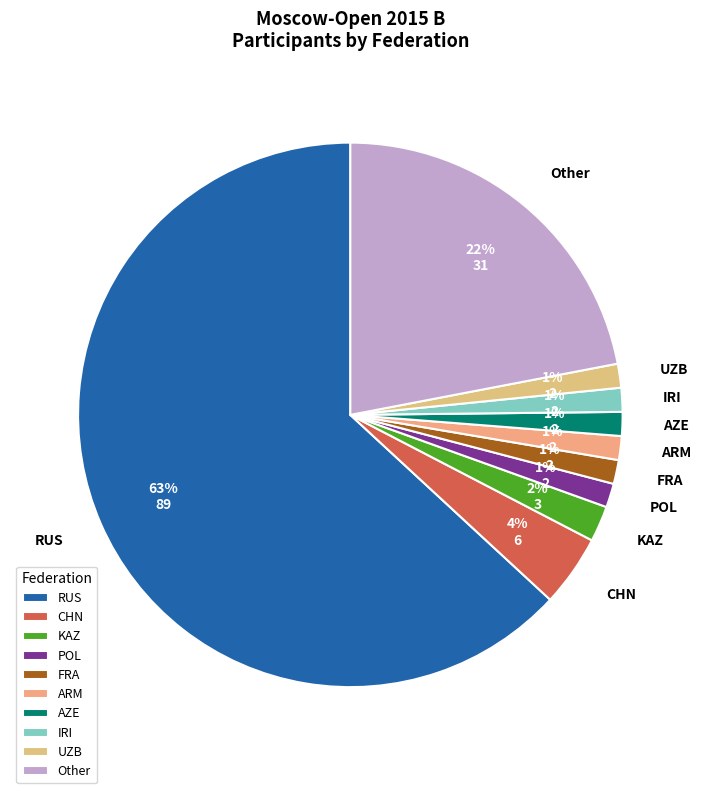

What is the ratio of the value at ARM to the value at IRI?

1.0